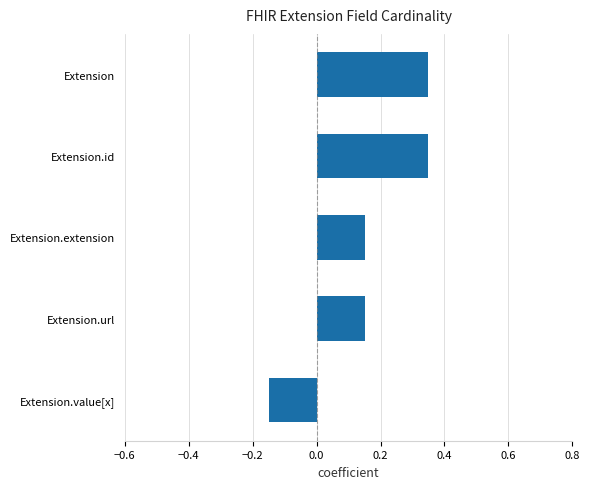

What is the sum of the values at Extension and Extension.url?

0.5